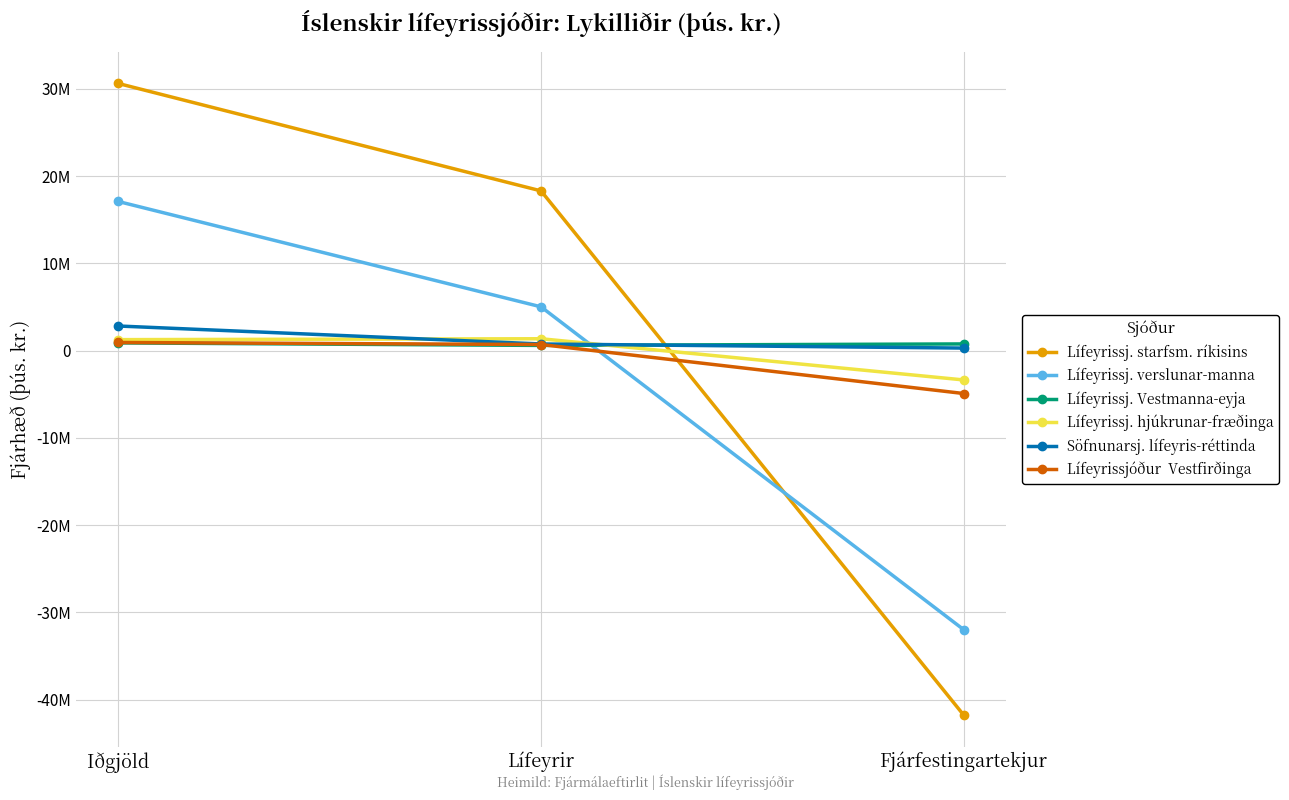

Is this an area chart (filled region under the line)?

No